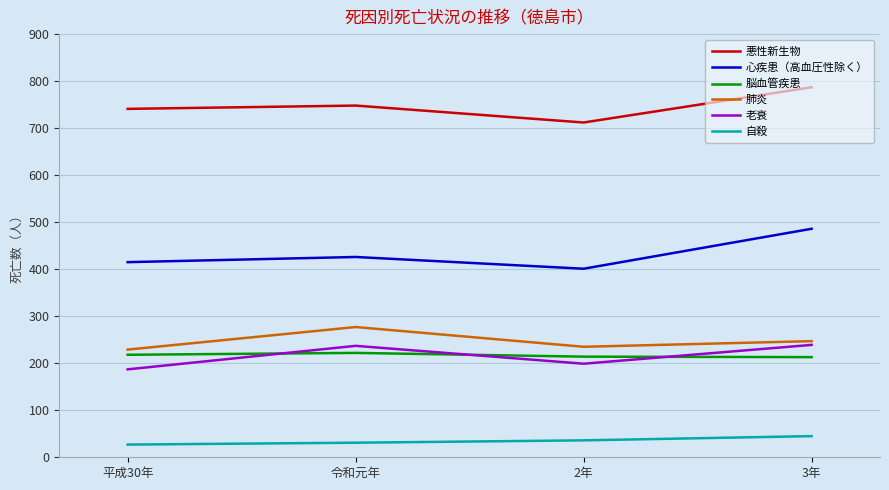

What is the average value of the 脳血管疾患 series?

217